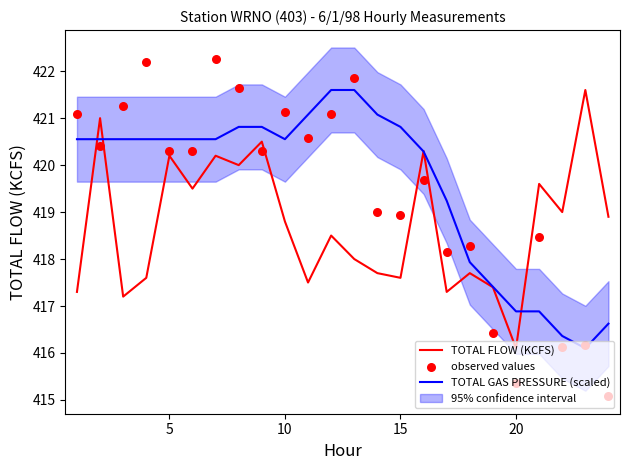

Which series reaches the maximum Y coordinate?

observed values